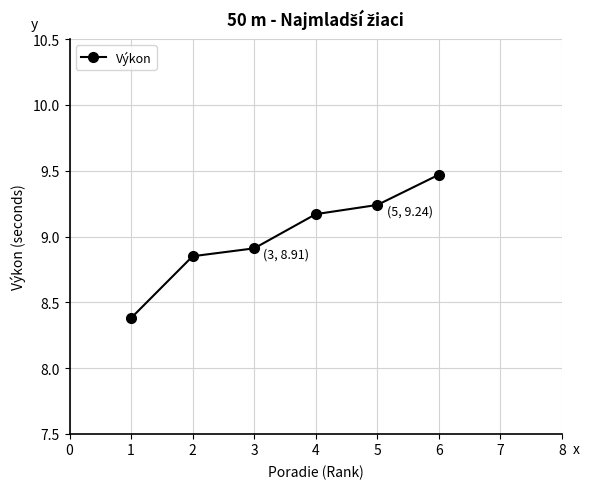

What is the minimum value shown in the chart?

8.4